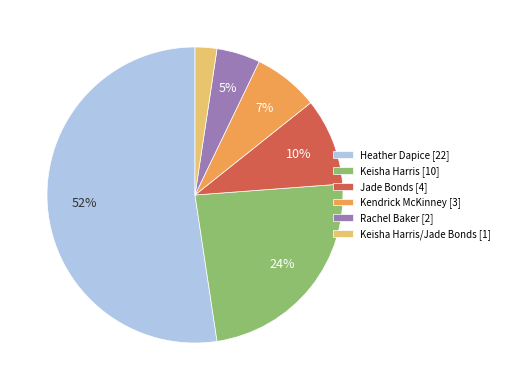

To the nearest percent, what portion does Jade Bonds [4] represent?

10%